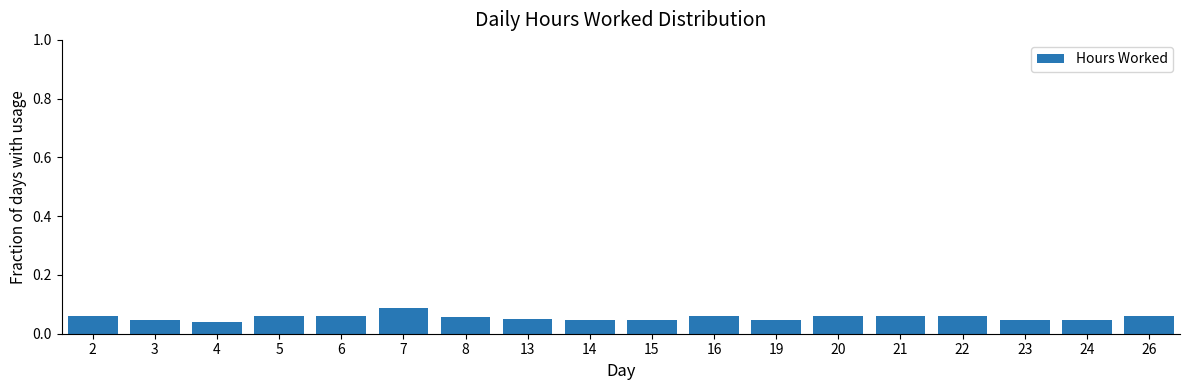

How many bars are there in total?

18